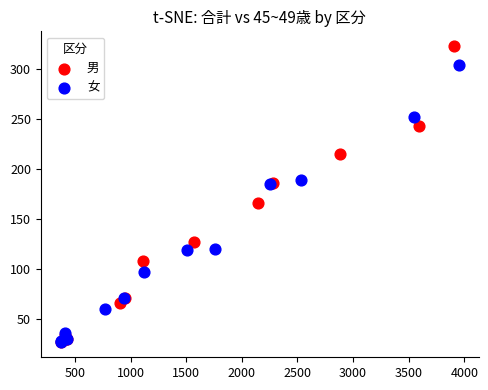

Which series reaches the maximum Y coordinate?

男